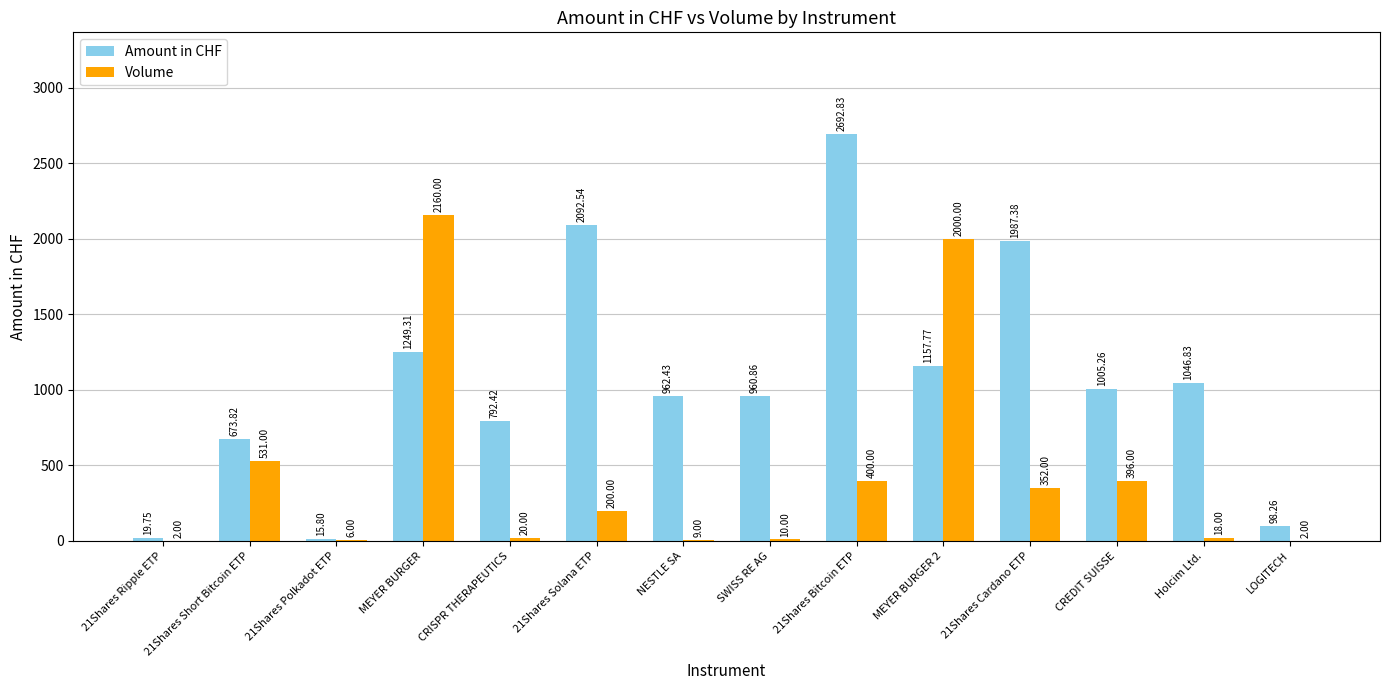

True or false: Volume has a value of 2000.0 at MEYER BURGER 2.

True